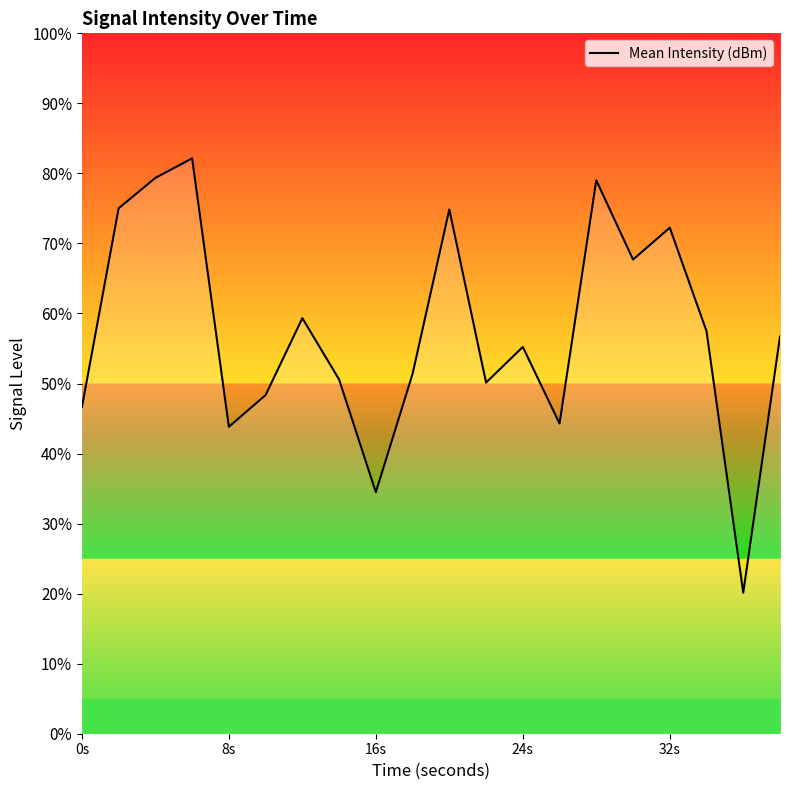

What is the difference between the maximum and minimum values?

62.0